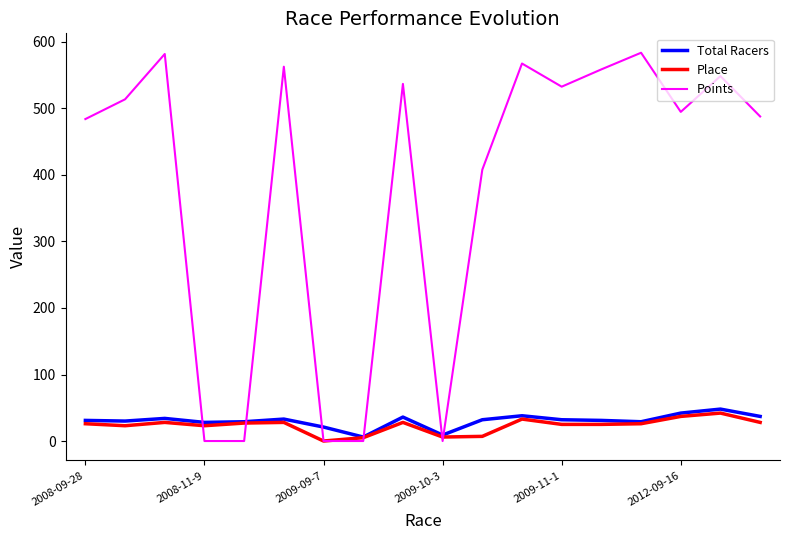

What are all the series names shown in the legend?

Total Racers, Place, Points